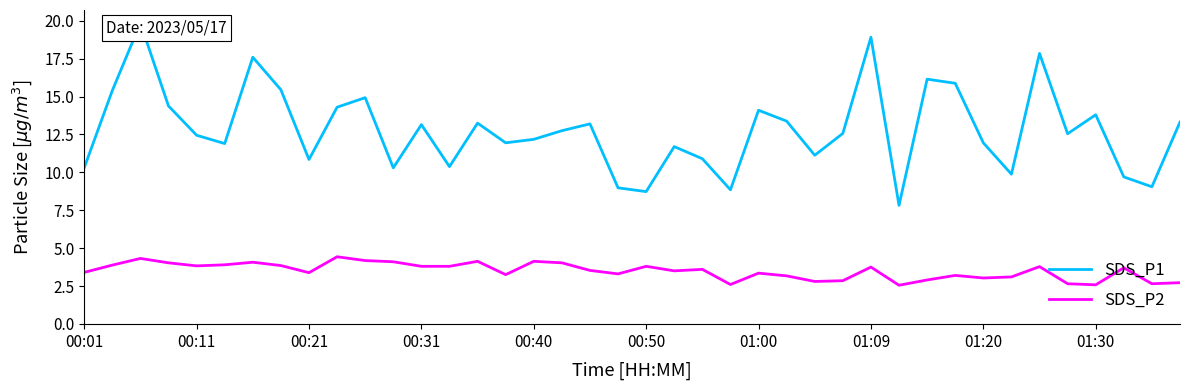

What is the value of the SDS_P1 point at the 22nd from the left?

11.7